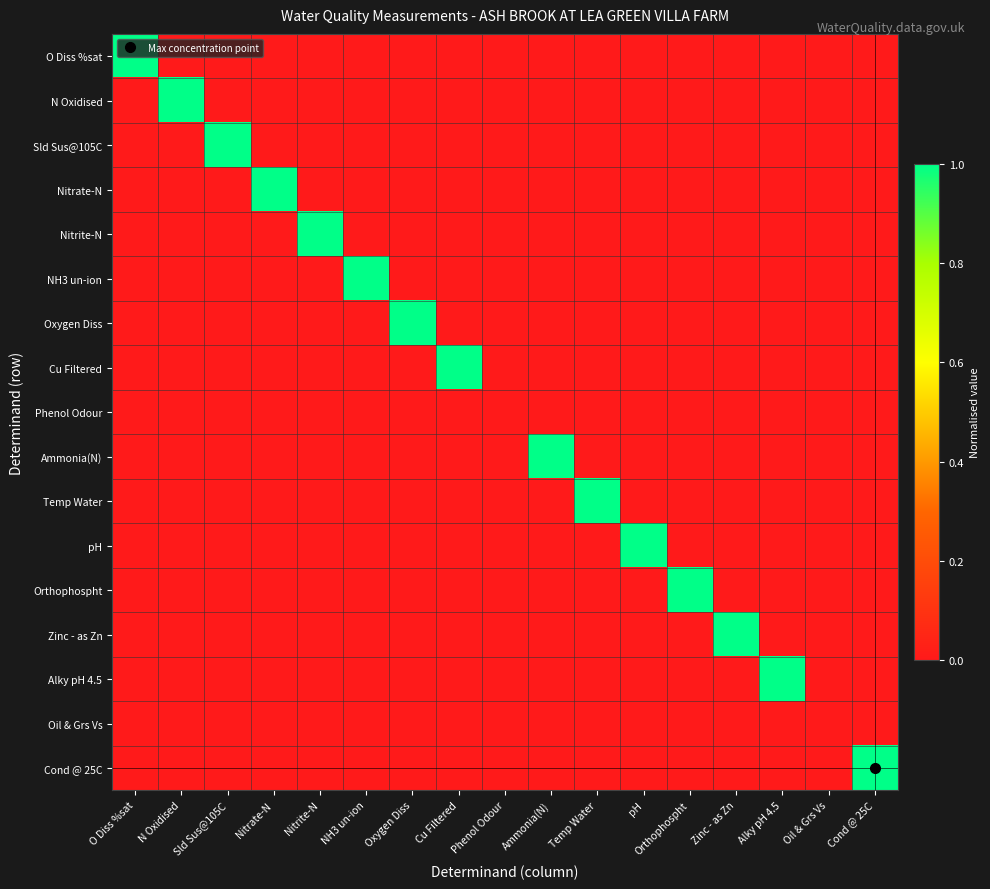

Which series has the widest spread of values?

O Diss %sat